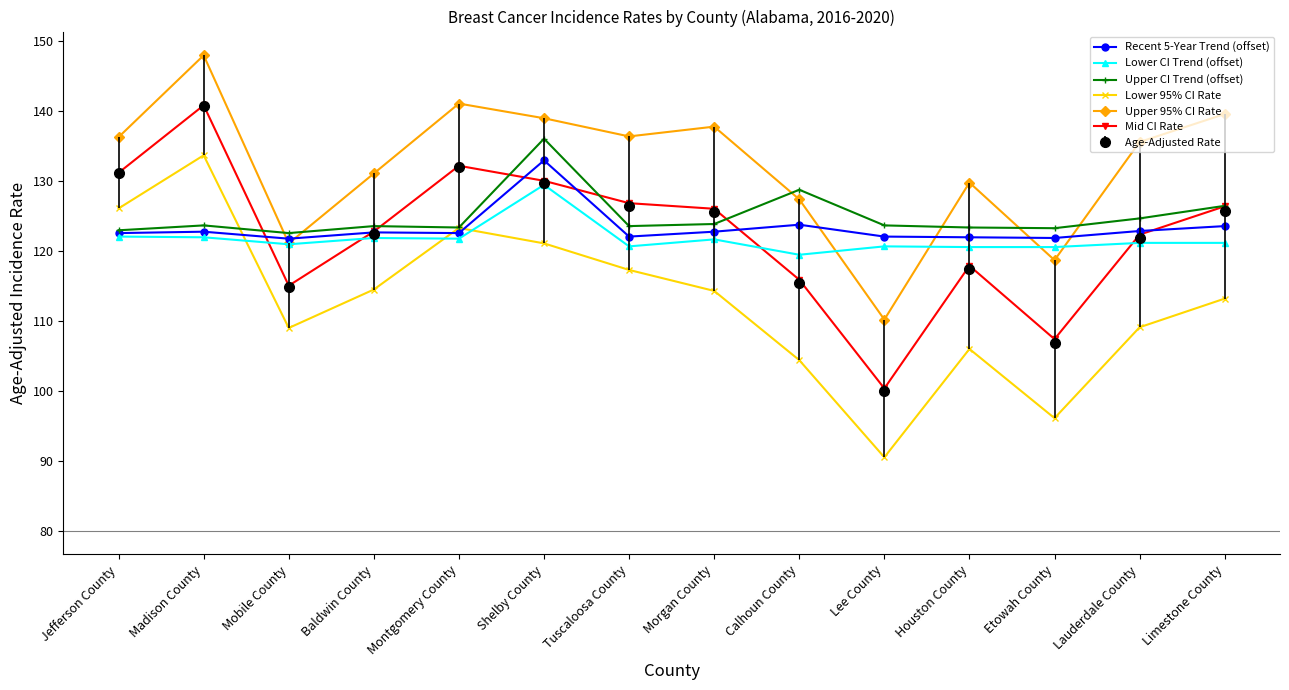

True or false: Lower CI Trend (offset) has more than 0 points higher than both neighbors.

True